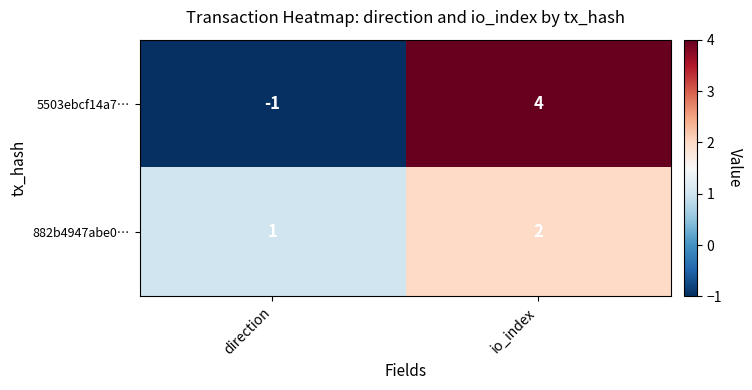

What is the spread (max minus min) of values at io_index?

2